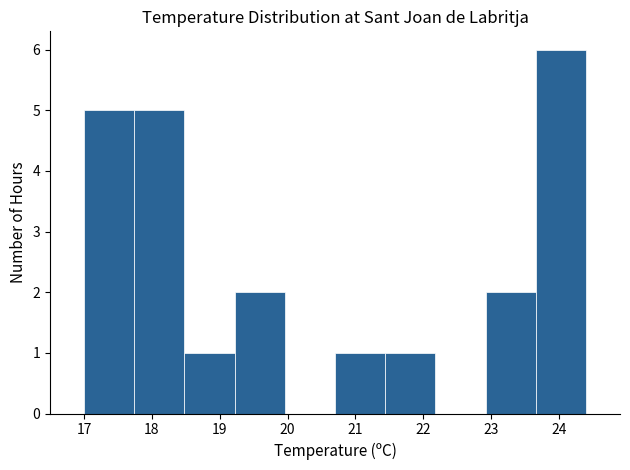

Which range on the x-axis has the tallest bar?

23.66 to 24.40